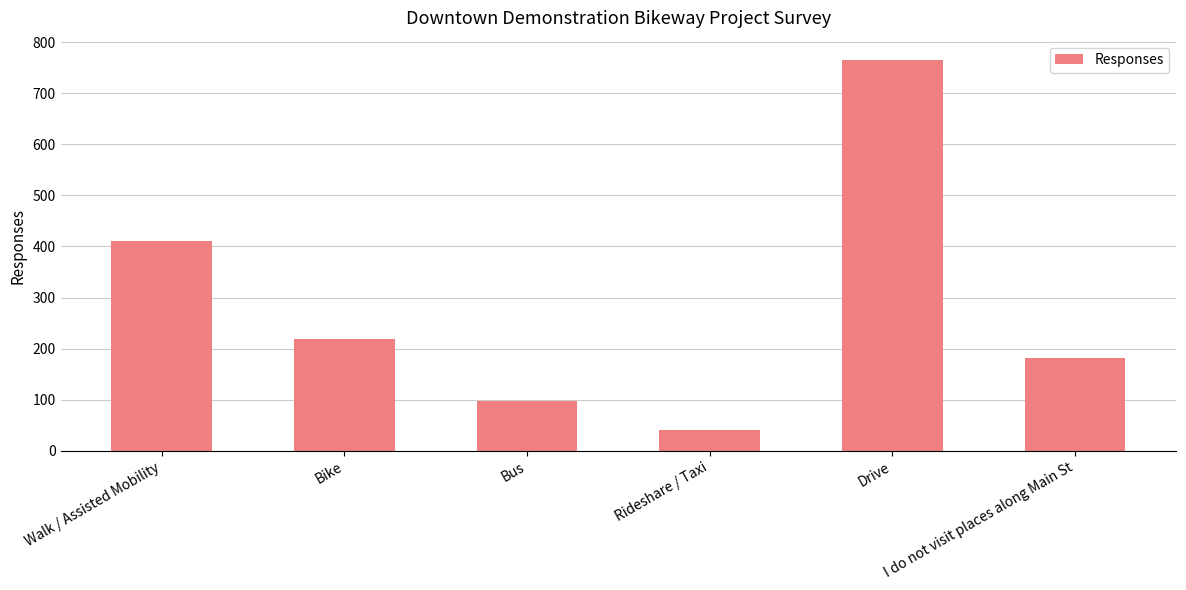

What is the sum of all values?

1714